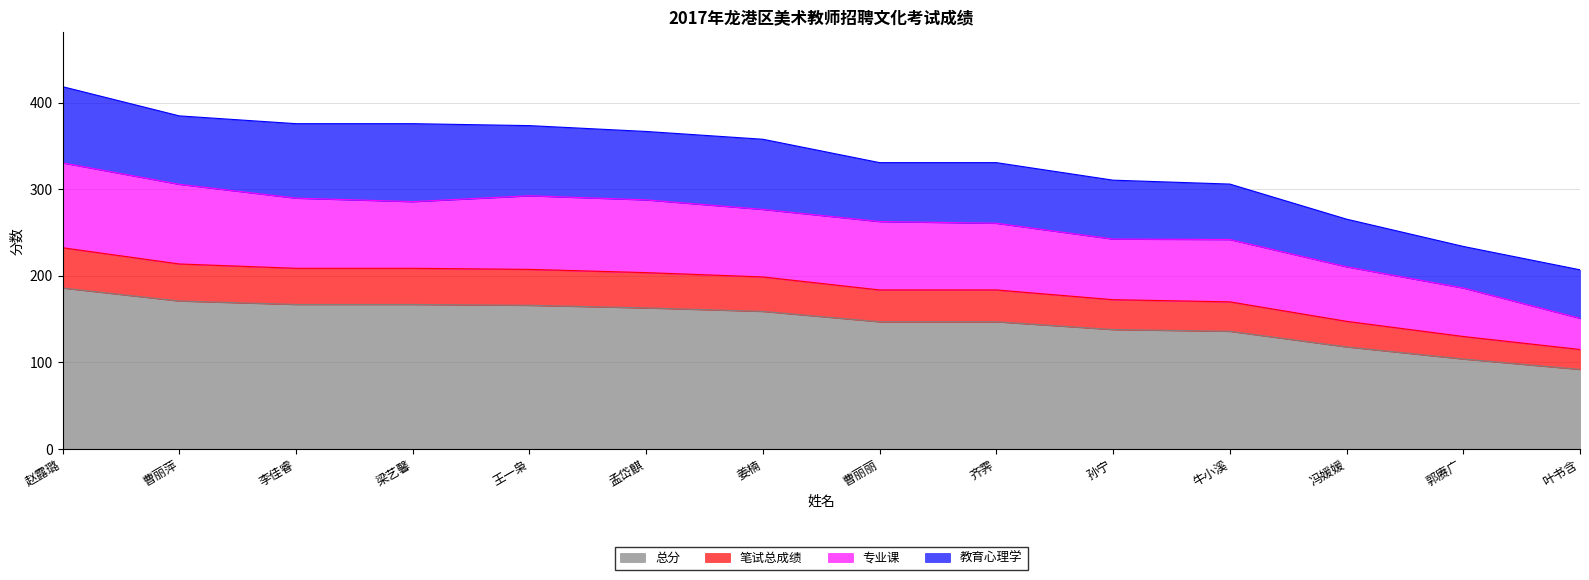

The 总分 series shows 197.0 at 牛小溪. True or false?

False